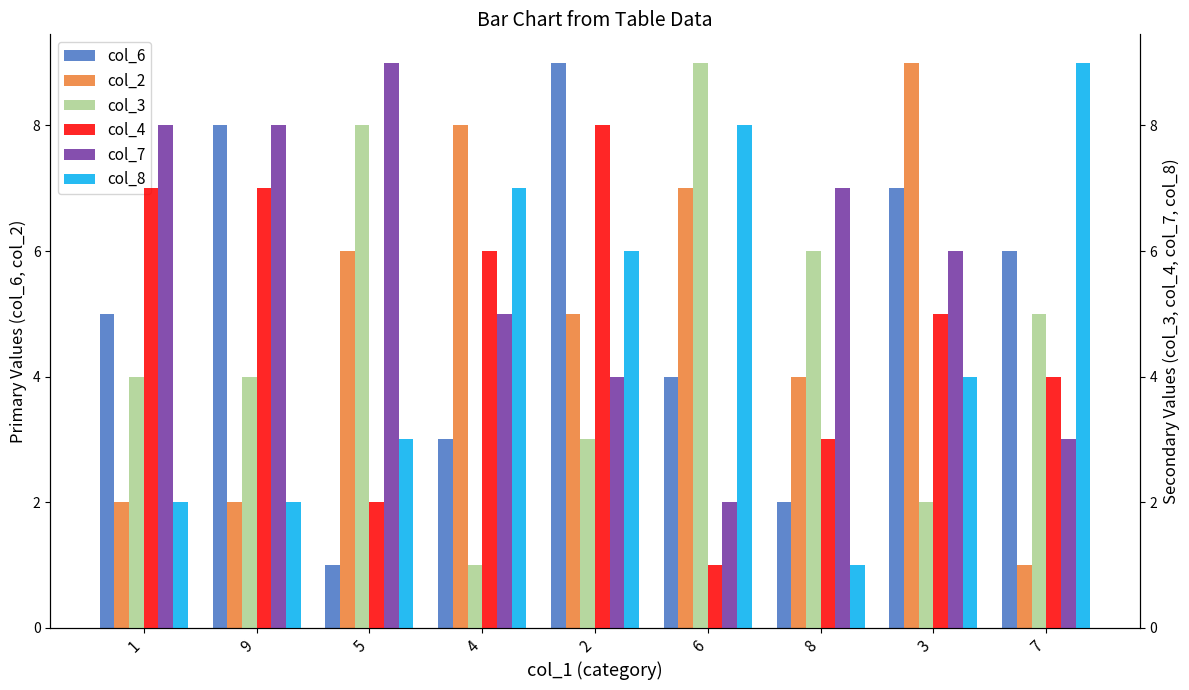

Reading left to right, what are all the values shown in this chart?

col_6: 5	8	1	3	9	4	2	7	6
col_2: 2	2	6	8	5	7	4	9	1
col_3: 4	4	8	1	3	9	6	2	5
col_4: 7	7	2	6	8	1	3	5	4
col_7: 8	8	9	5	4	2	7	6	3
col_8: 2	2	3	7	6	8	1	4	9